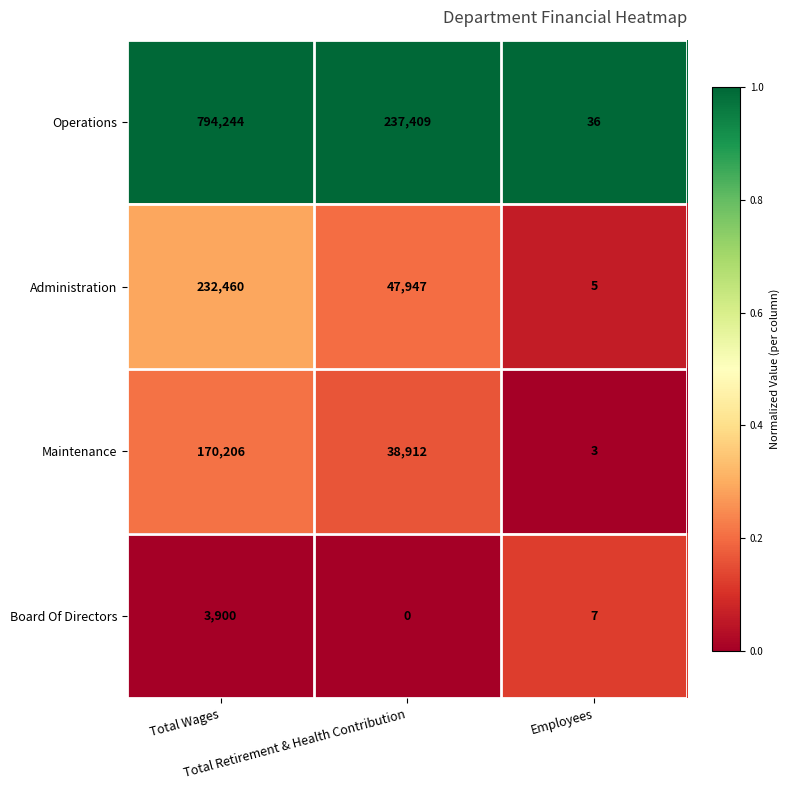

How many Maintenance values are between 3 and 170206?

3